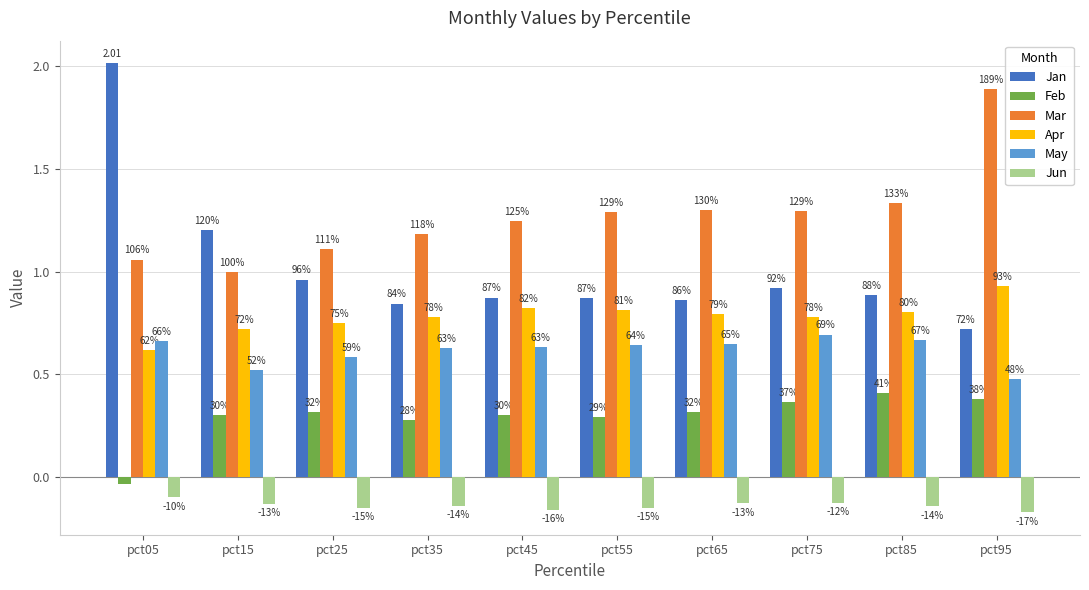

Which has a higher value, pct35 or pct85?

pct85